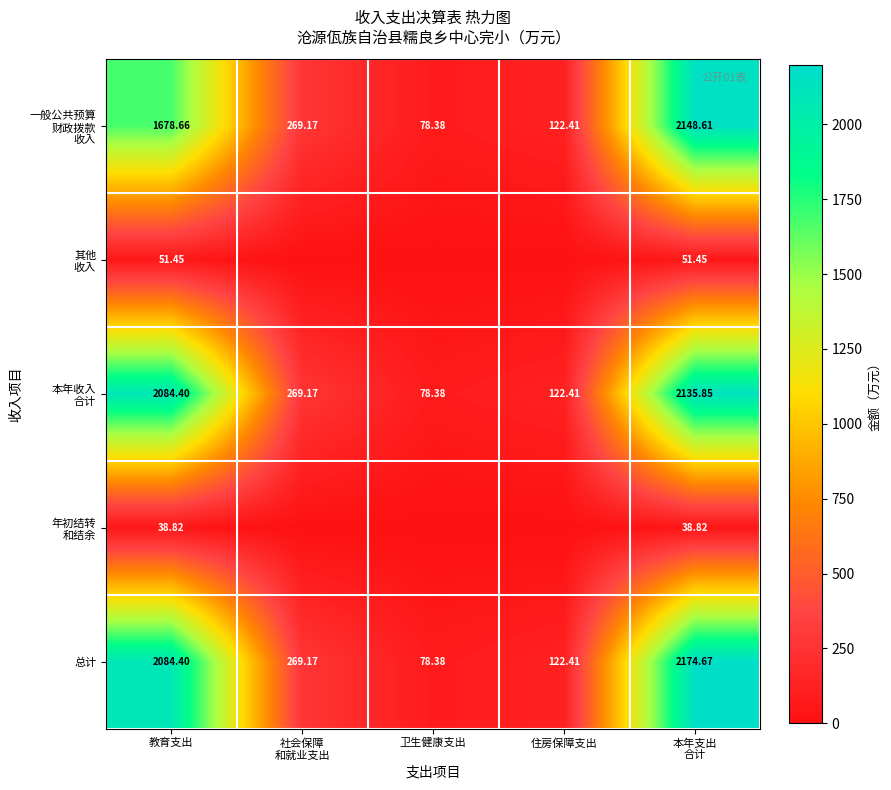

Which has a higher value, 社会保障
和就业支出 or 住房保障支出?

社会保障
和就业支出